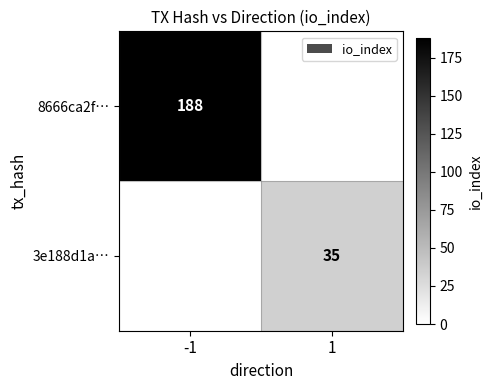

Is it true that 8666ca2f… equals 188 at -1?

True